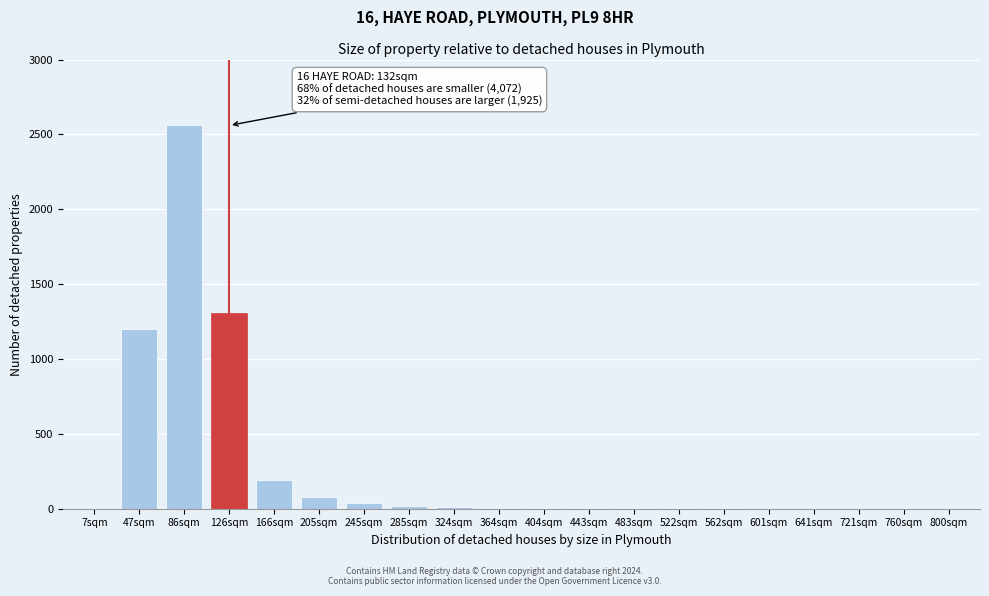

What is the greatest value displayed?

2560